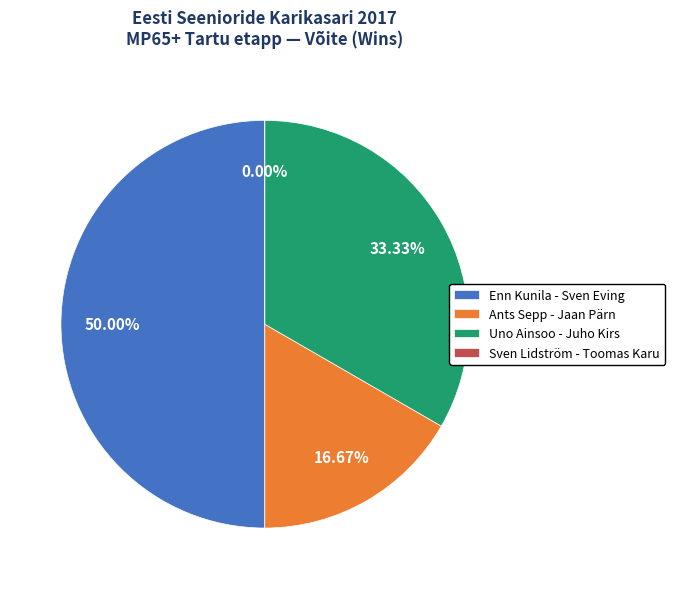

What percentage is the Enn Kunila - Sven Eving slice, to the nearest percent?

50%